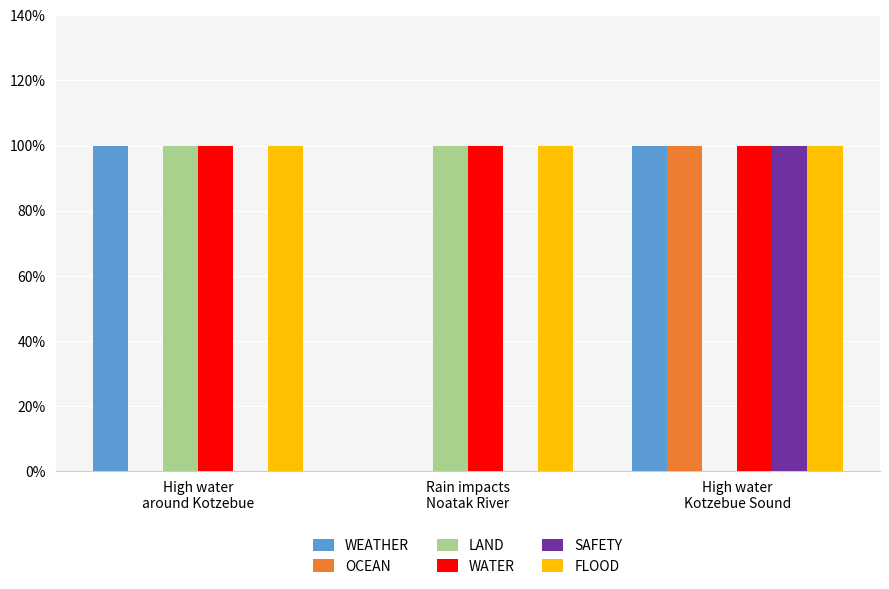

Which series has the largest total across all categories?

WATER